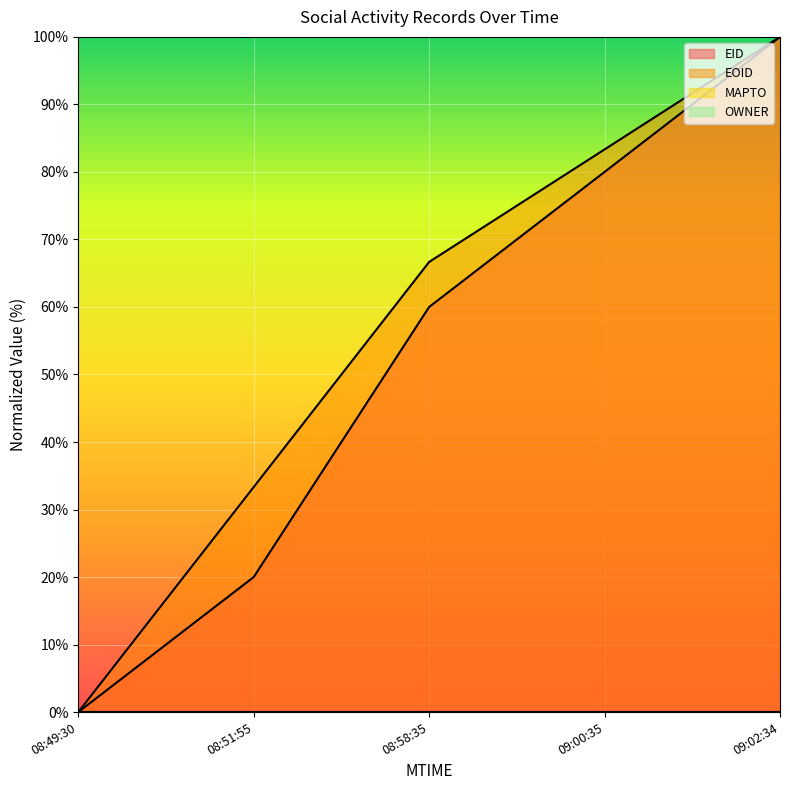

Which series has the largest total across all categories?

EOID